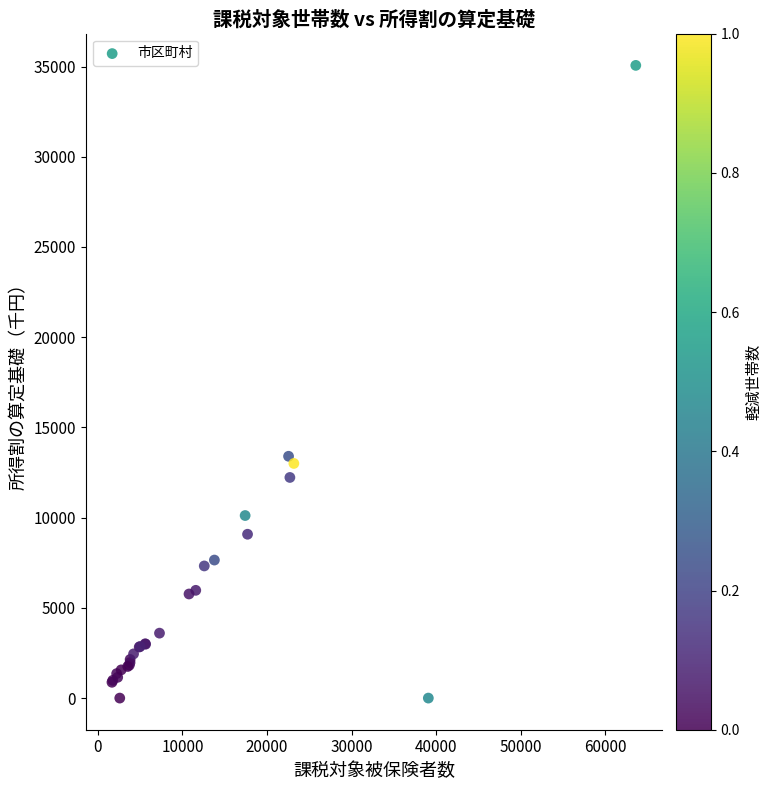

What Y value in the scatter plot is closest to 17531?

13401